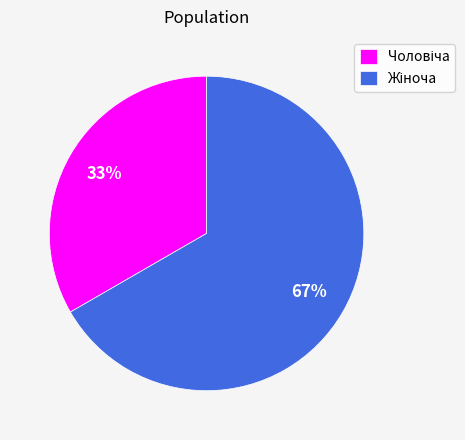

Is there a majority slice in this chart?

Yes